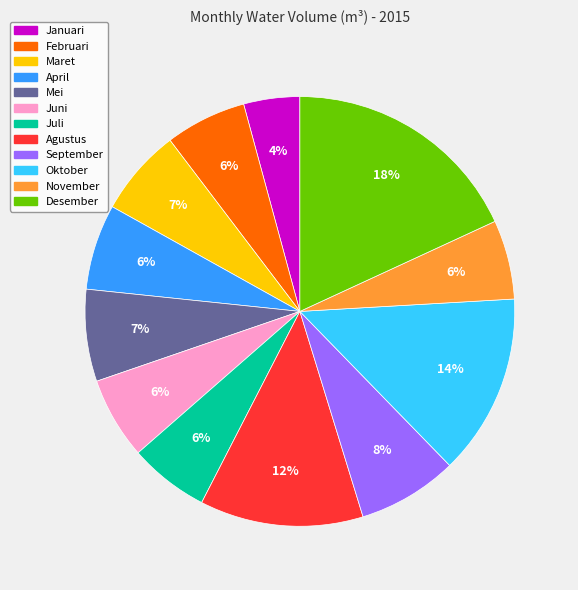

What percentage is the Desember slice, to the nearest percent?

18%